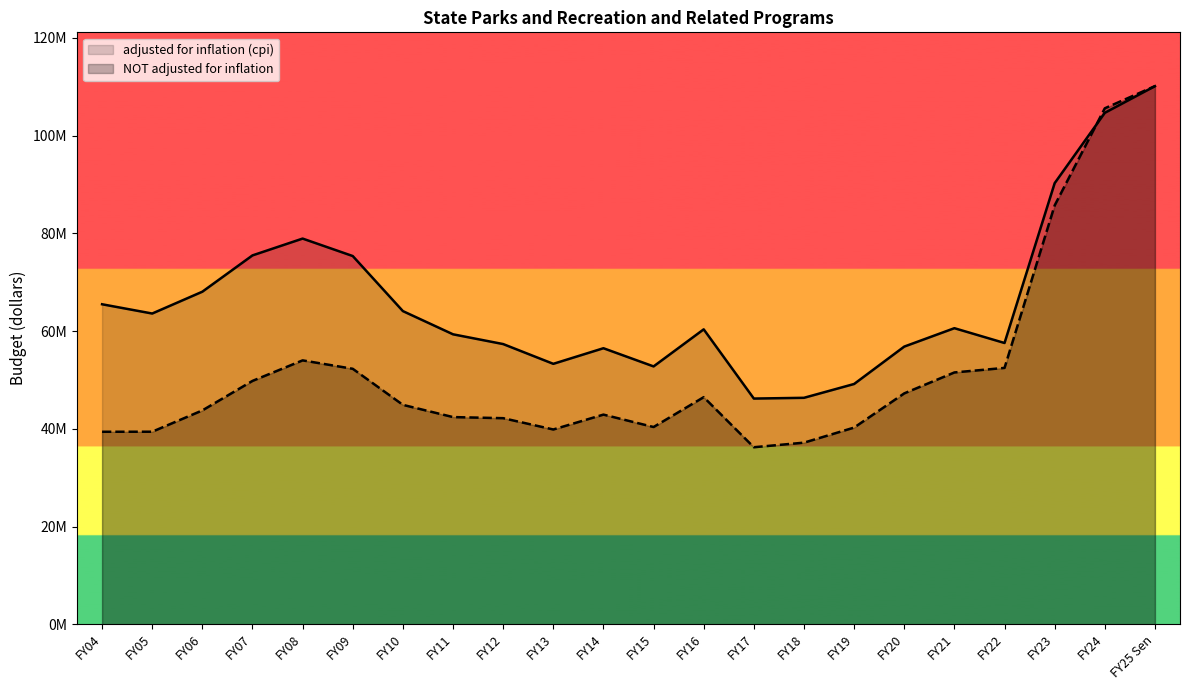

Reading left to right, list all the values displayed in this chart.

adjusted for inflation (cpi): 65490054	63593783	68061235	75491291	78933487	75360003	64090441	59340536	57342861	53297841	56491238	52769054	60357298	46188964	46343290	49172484	56826097	60592573	57561697	90276695	104672017	110134560
NOT adjusted for inflation: 39393080	39401760	43762739	49801708	54004279	52281473	44900777	42397772	42173702	39859387	42904957	40364735	46475985	36227842	37163712	40250000	47250000	51535000	52464297	85717409	105597351	110134560